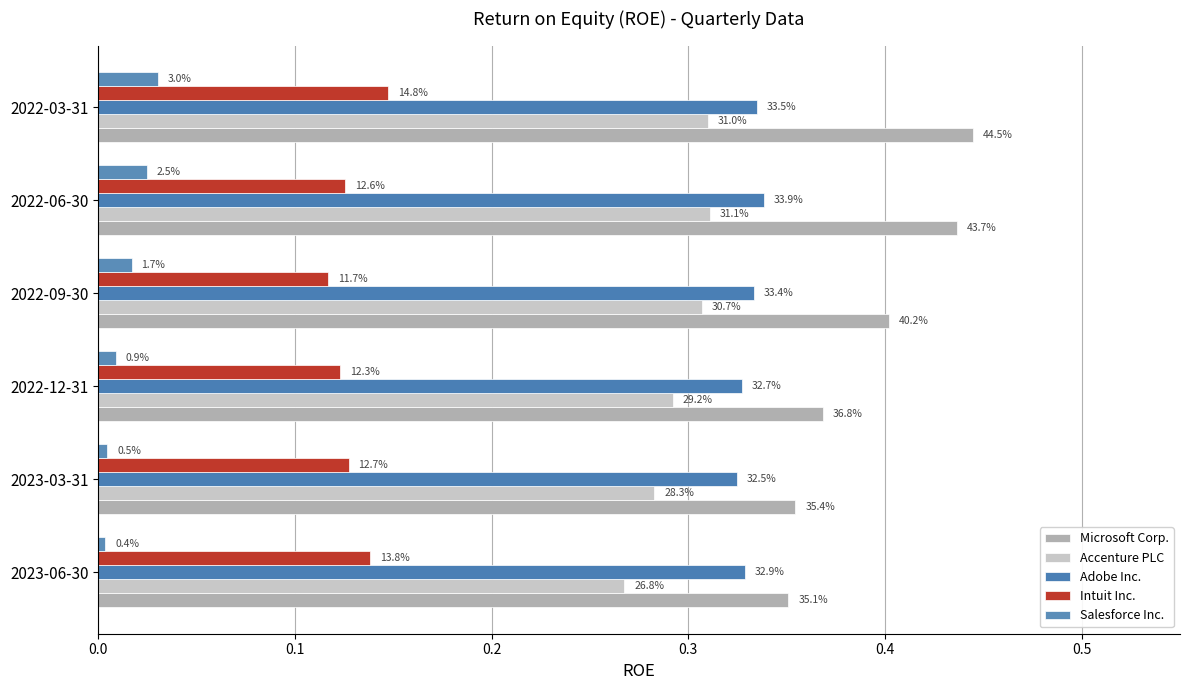

What is the sum of all Intuit Inc. values?

0.8